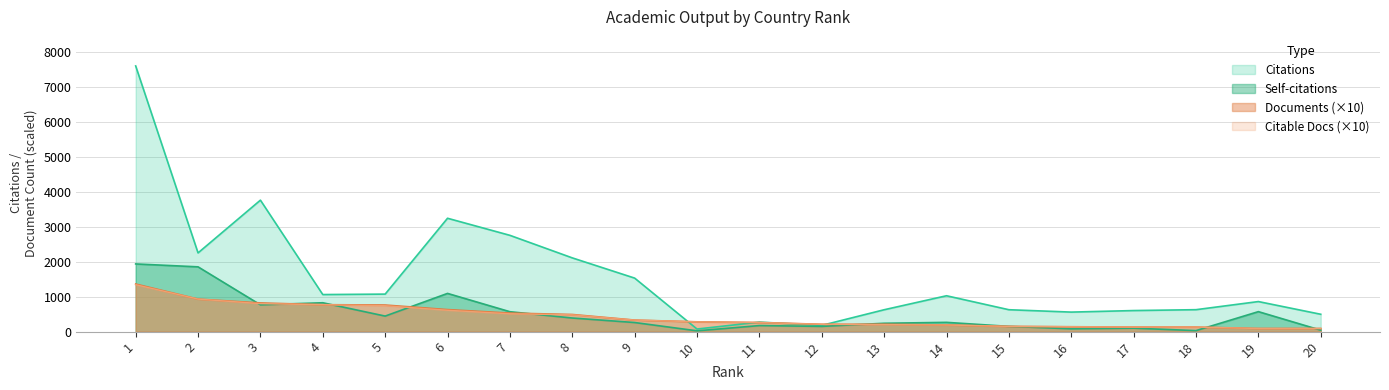

Rank the series by their maximum value, from lowest to highest.

Citable documents, Documents, Self-citations, Citations